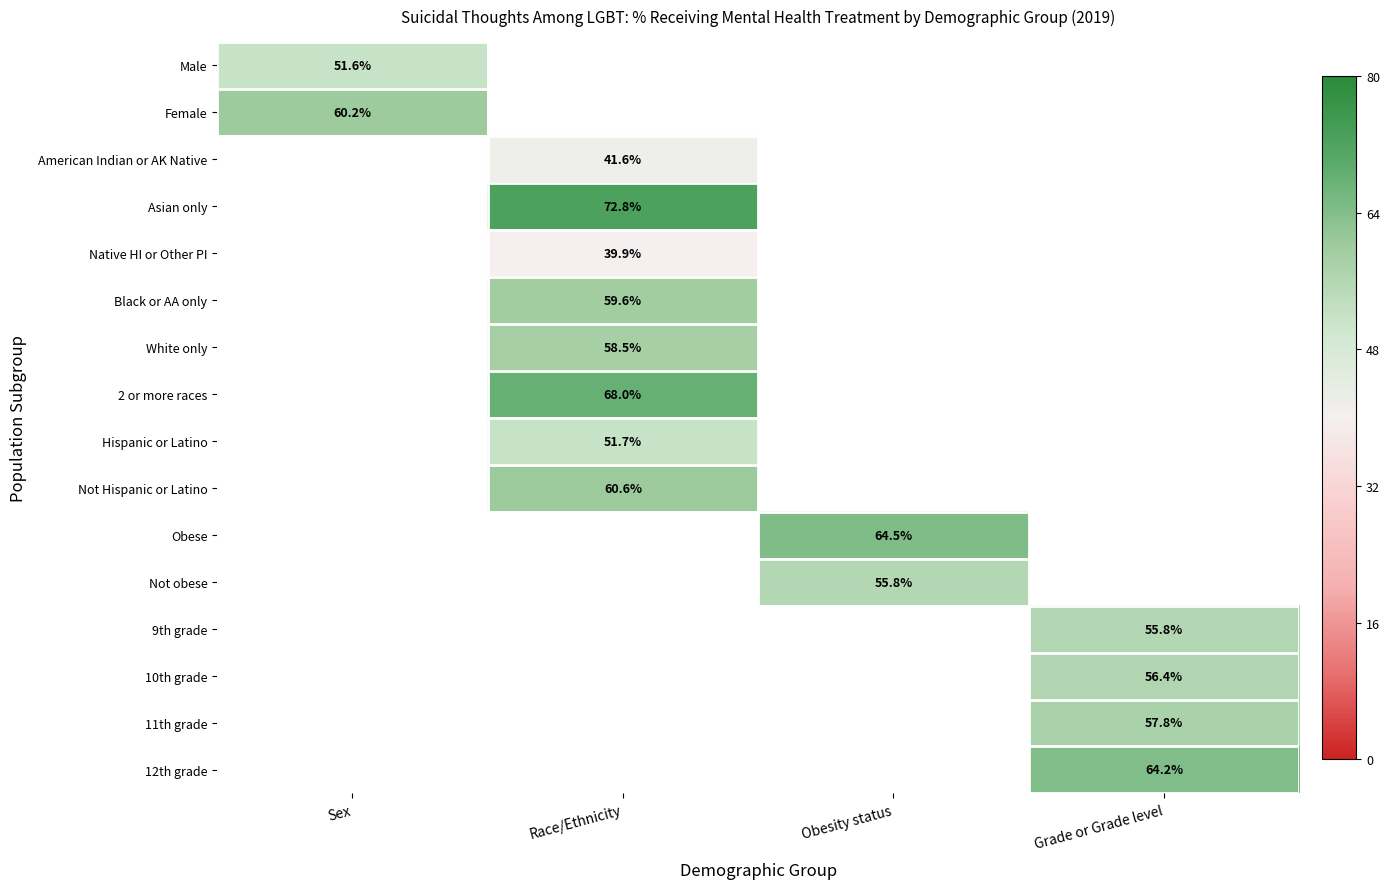

Between Obesity status and Race/Ethnicity, which is larger?

Race/Ethnicity